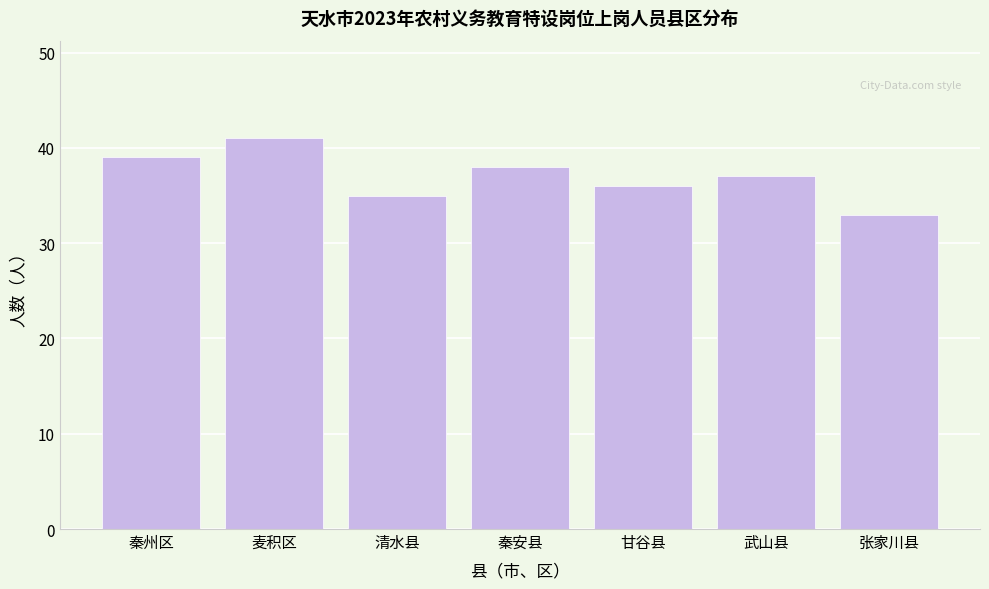

Reading right to left, transcribe all the data shown in this chart.

张家川县=33	武山县=37	甘谷县=36	秦安县=38	清水县=35	麦积区=41	秦州区=39